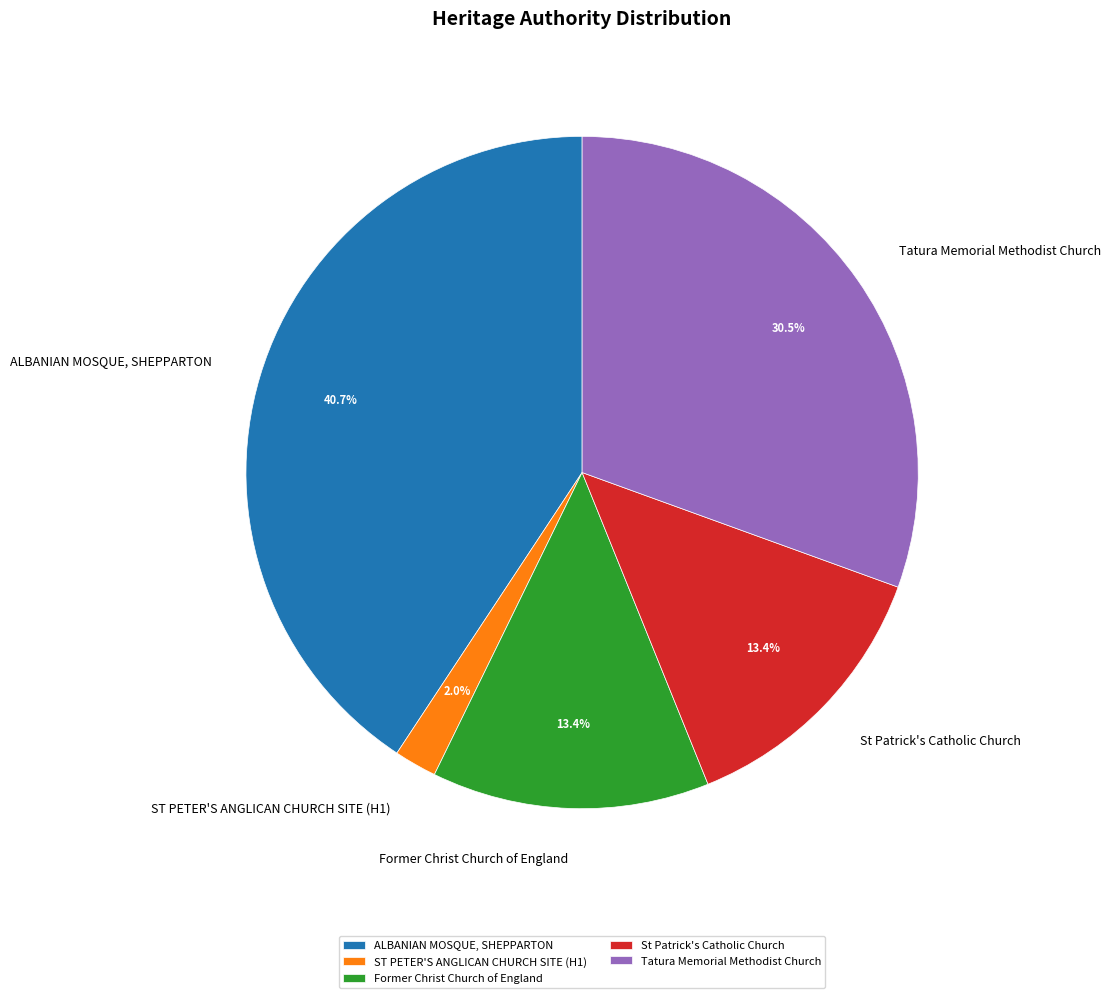

To the nearest percent, what percentage of the pie is St Patrick's Catholic Church?

13%